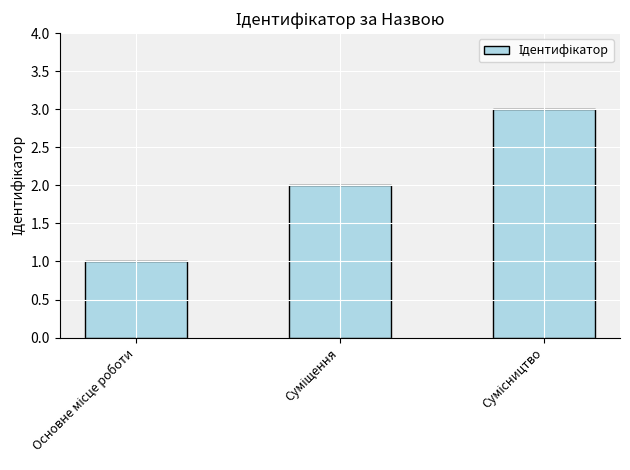

What is the greatest value displayed?

3